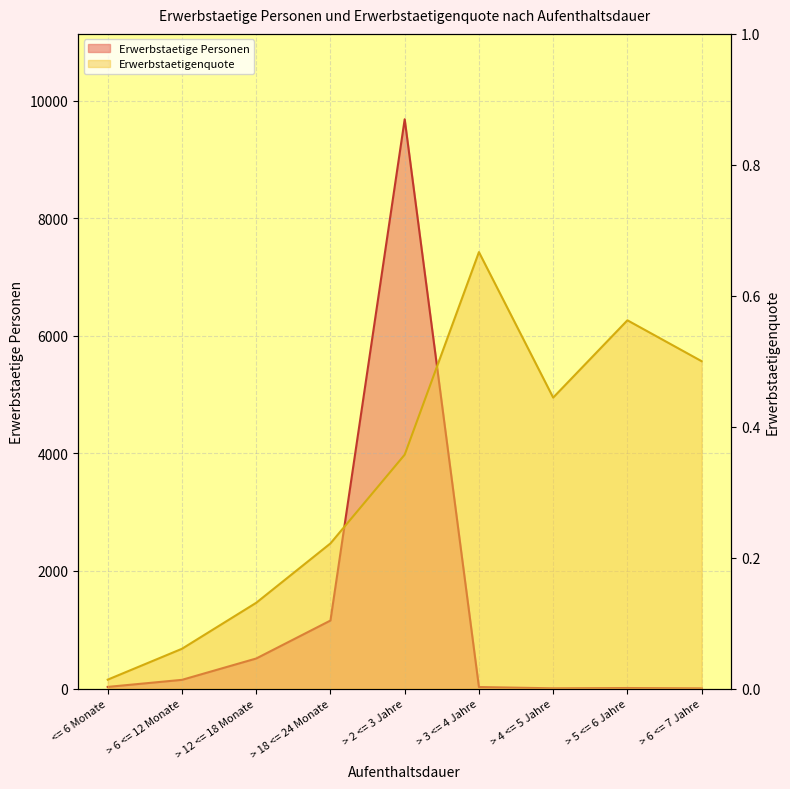

List the series in order of their overall mean, lowest first.

Erwerbstaetigenquote, Erwerbstaetige Personen